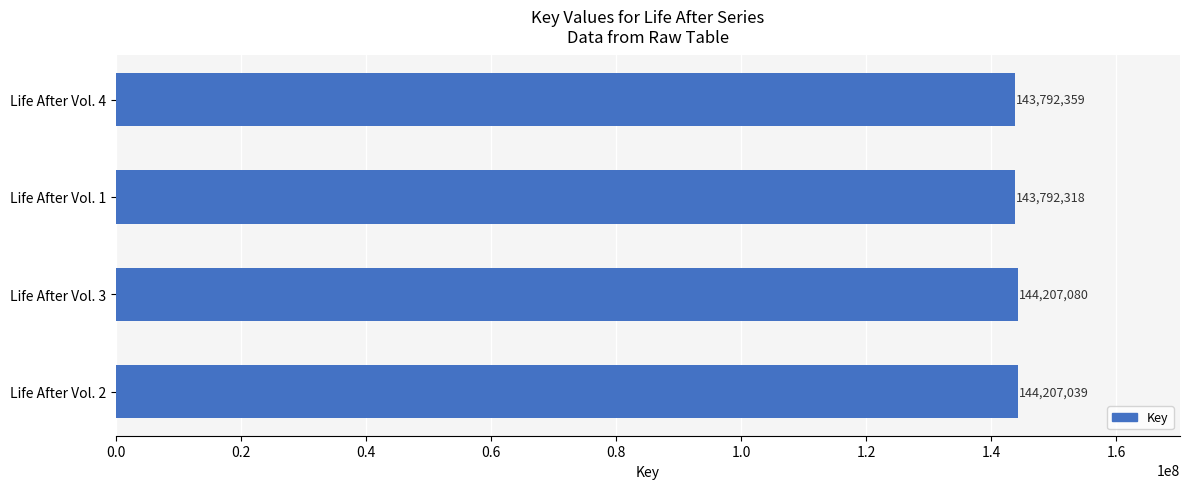

What is the value of the 1st bar from the top?

143792359